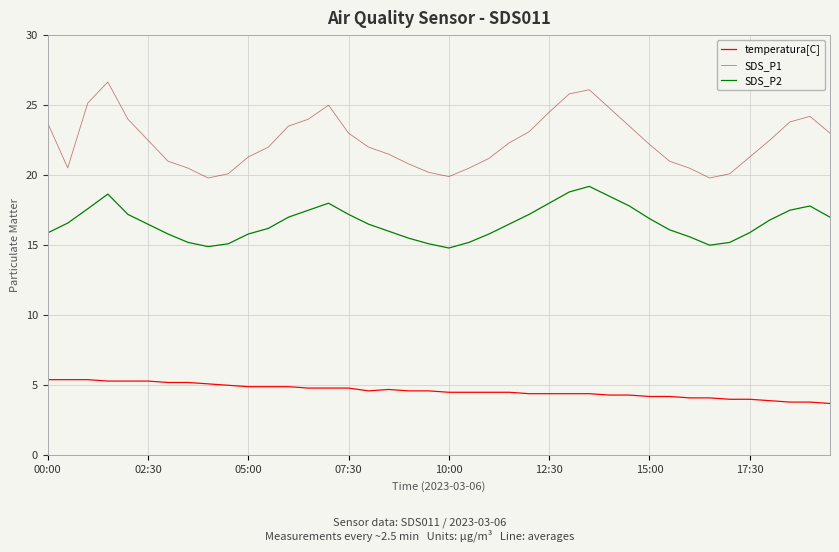

What is the highest value of the temperatura[C] series?

5.4